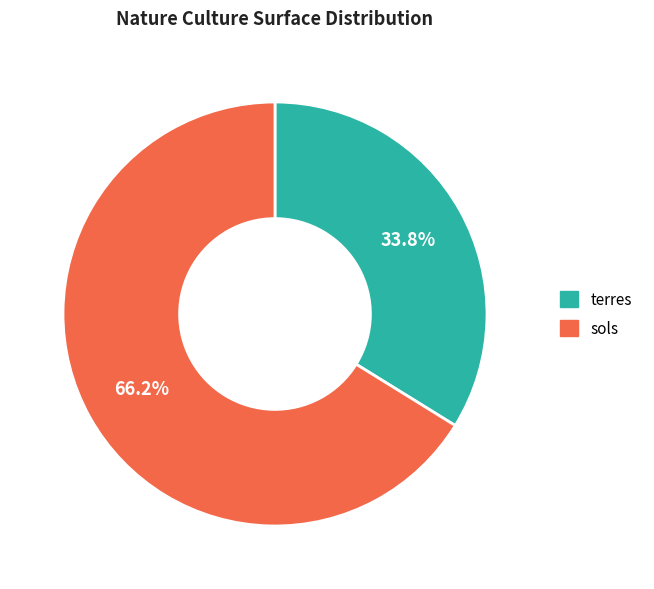

Is it true that terres is 34% of the pie?

True